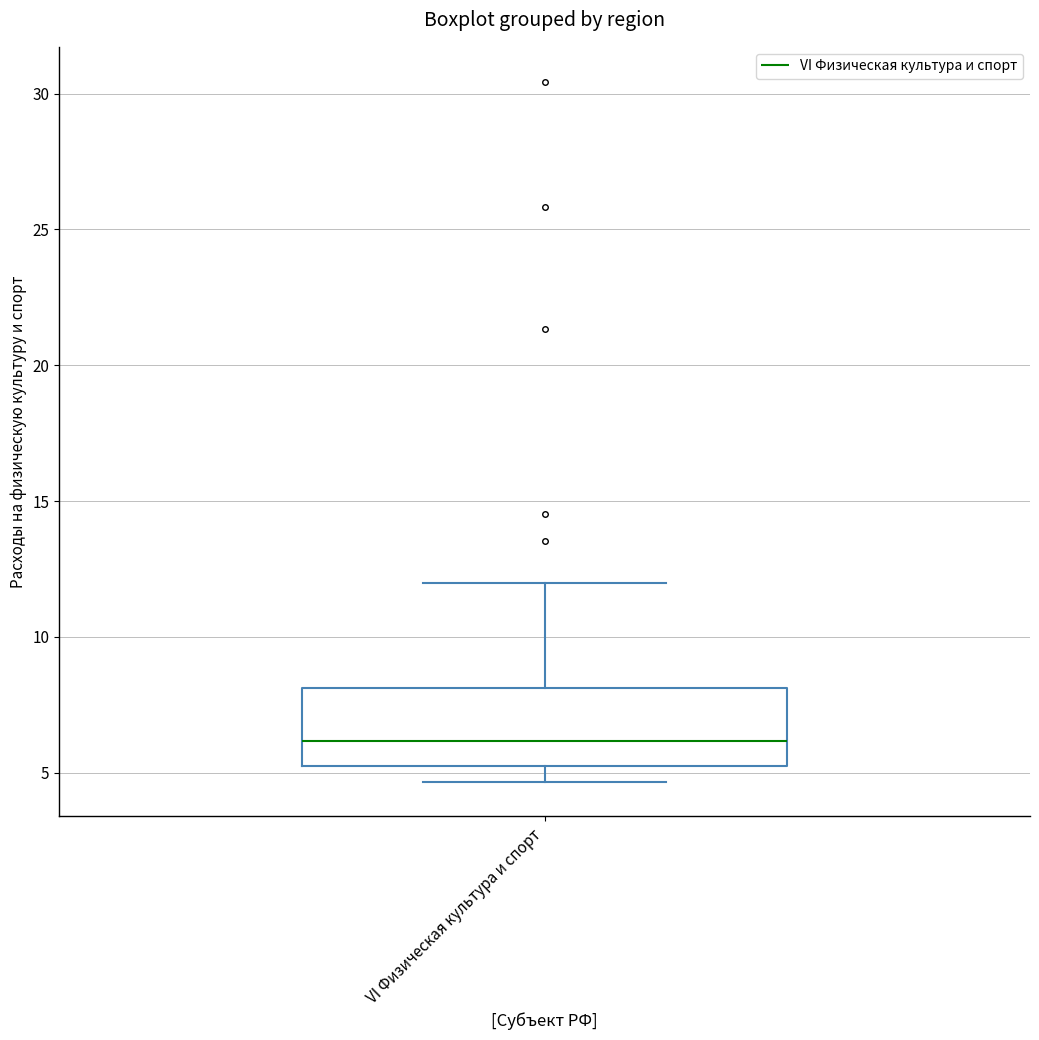

Read this box plot against the y-axis: the position of the median line, the range covered by the box, and the ends of both whiskers. The values are not printed on the chart, so give them approximately, as read against the axis.

median 6.0, box 5.0 to 8.0, whiskers 4.5 to 12.0